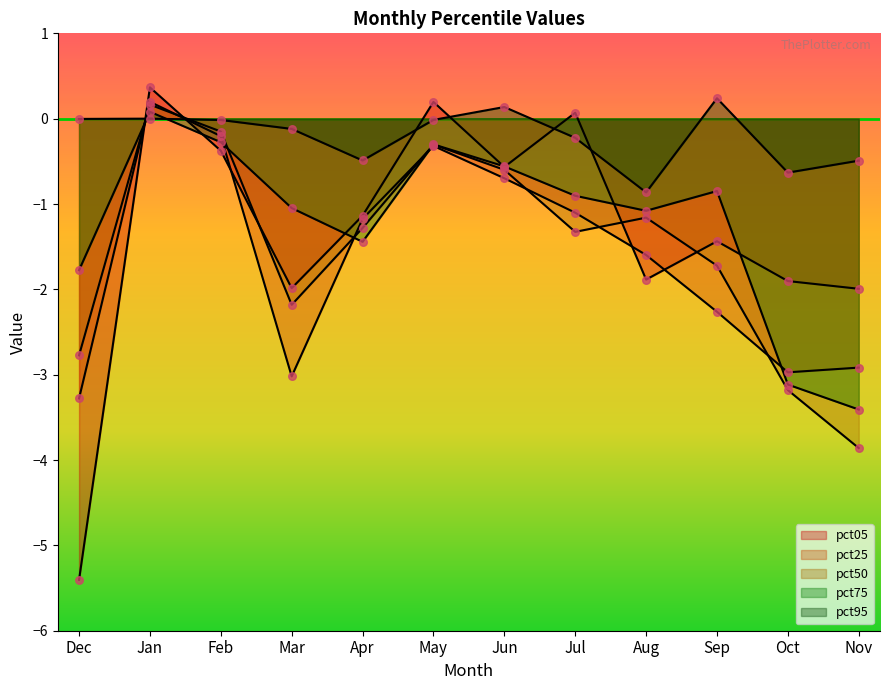

Which series contains the lowest Y value?

pct05